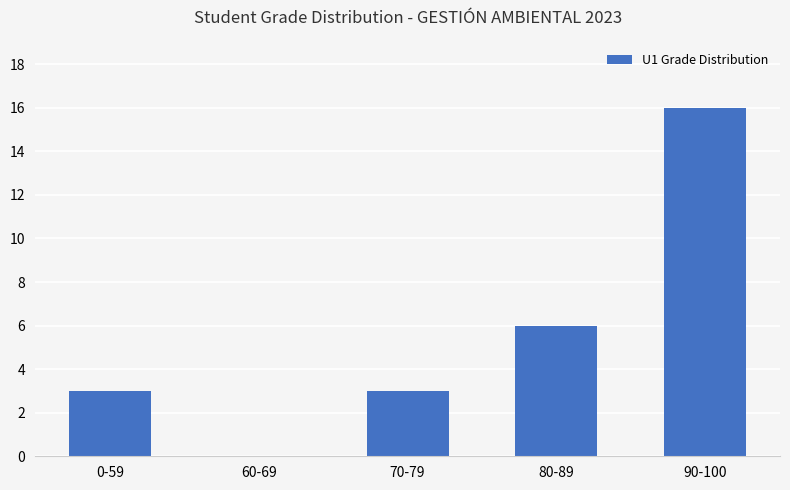

Are the bars horizontal?

No